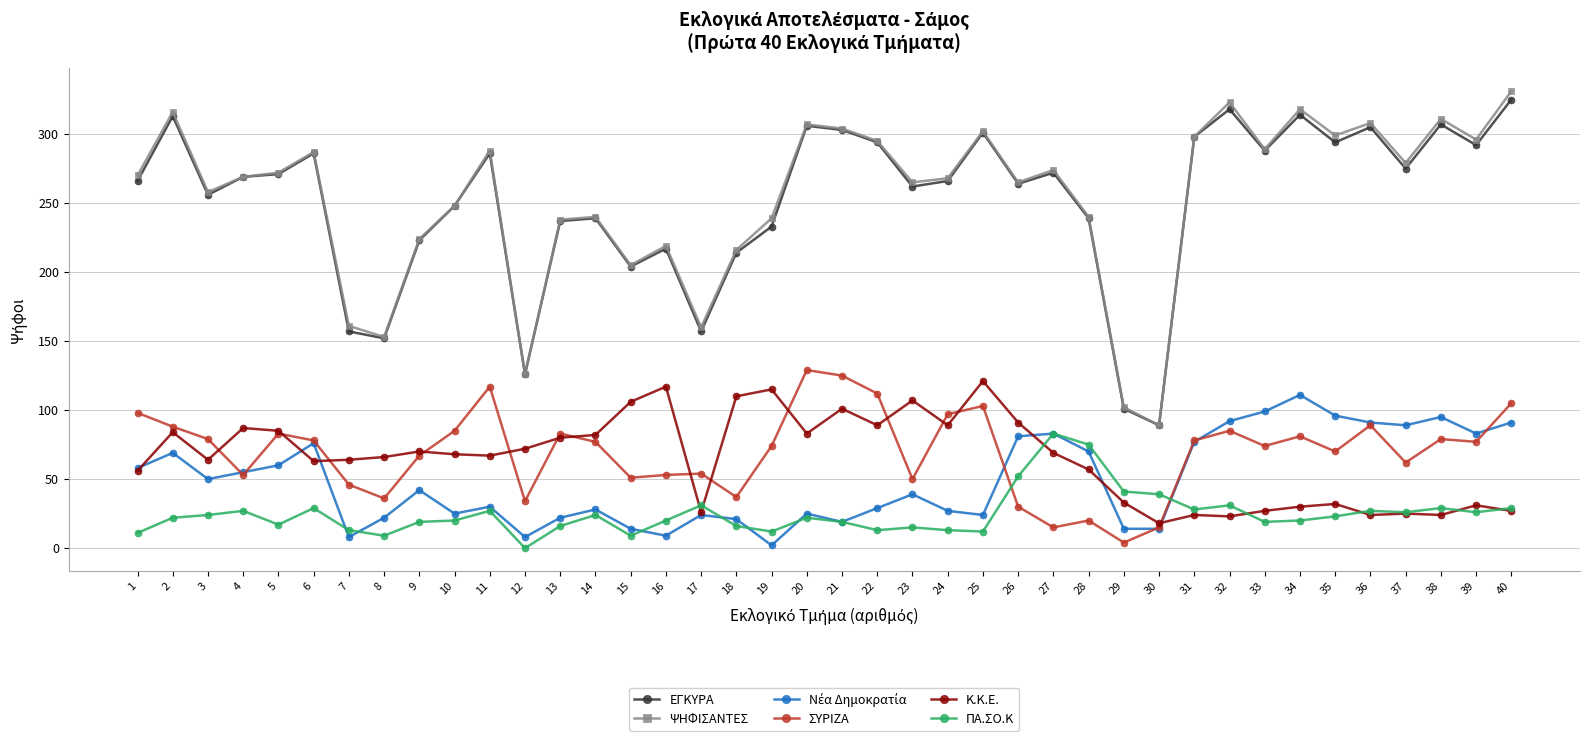

True or false: ΨΗΦΙΣΑΝΤΕΣ has a value of 460 at 24.

False